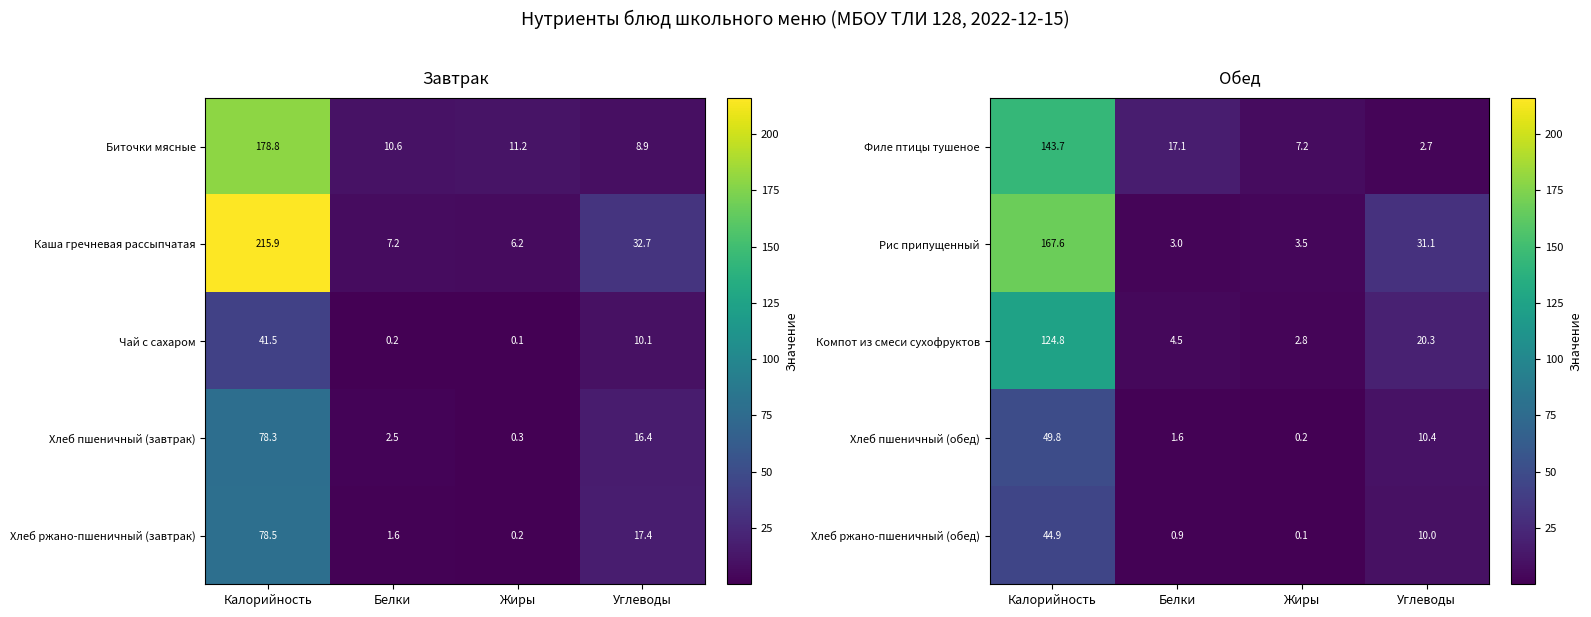

What is the difference between the Компот из смеси сухофруктов values at Белки and Калорийность?

120.3